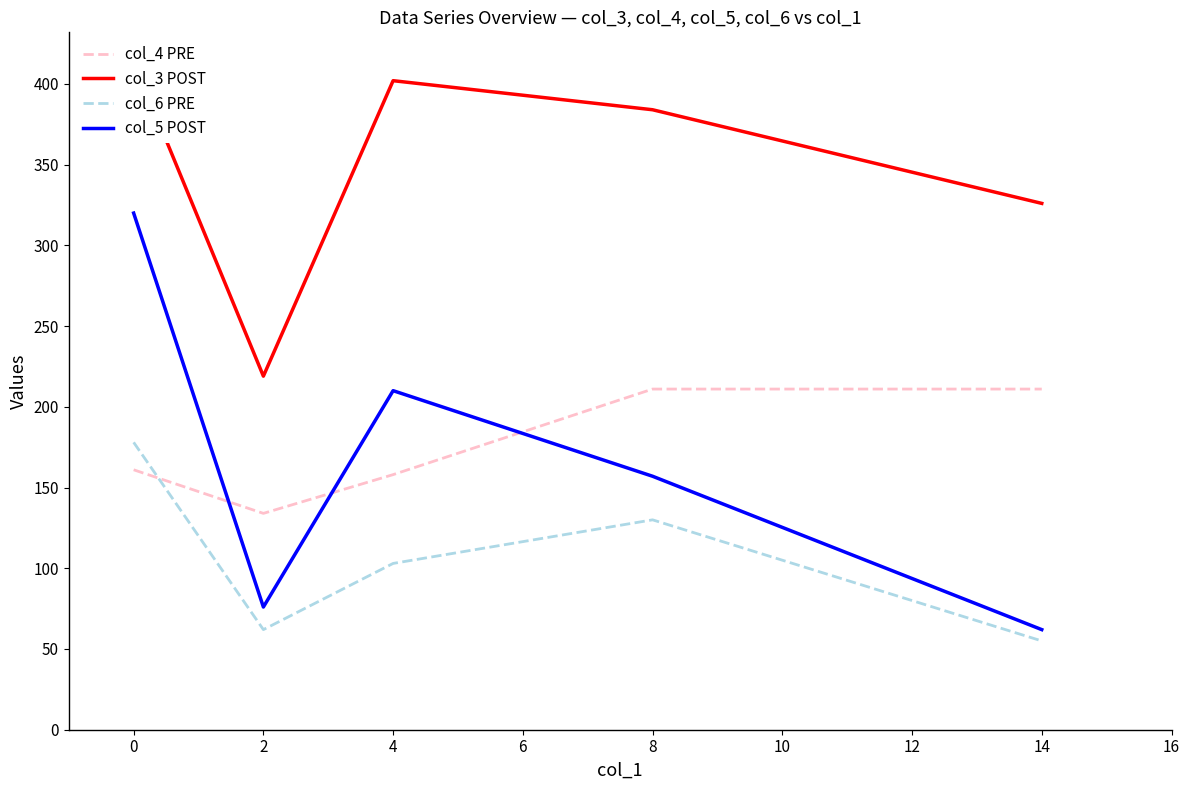

List the labels in order of col_5 POST value, largest first.

0, 4, 8, 2, 14